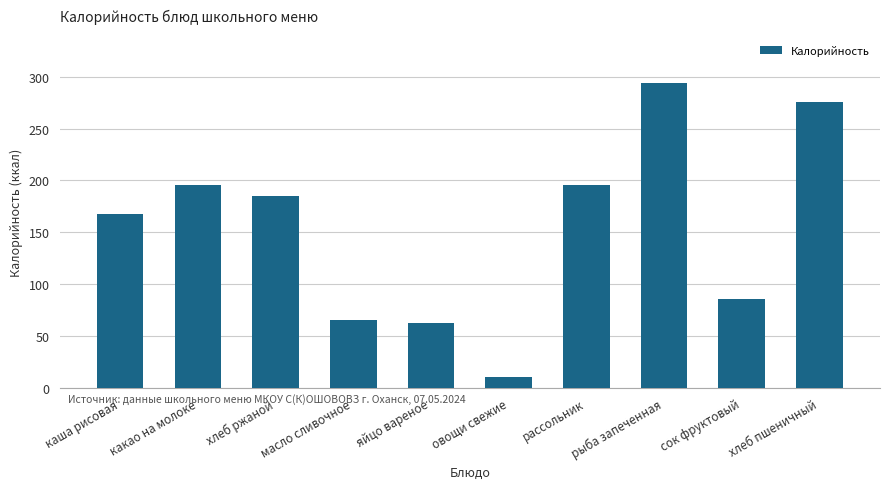

Reading left to right, list all the values displayed in this chart.

каша рисовая=168	какао на молоке=196	хлеб ржаной=185	масло сливочное=66	яйцо вареное=63	овощи свежие=11	рассольник=196	рыба запеченная=294	сок фруктовый=86	хлеб пшеничный=276